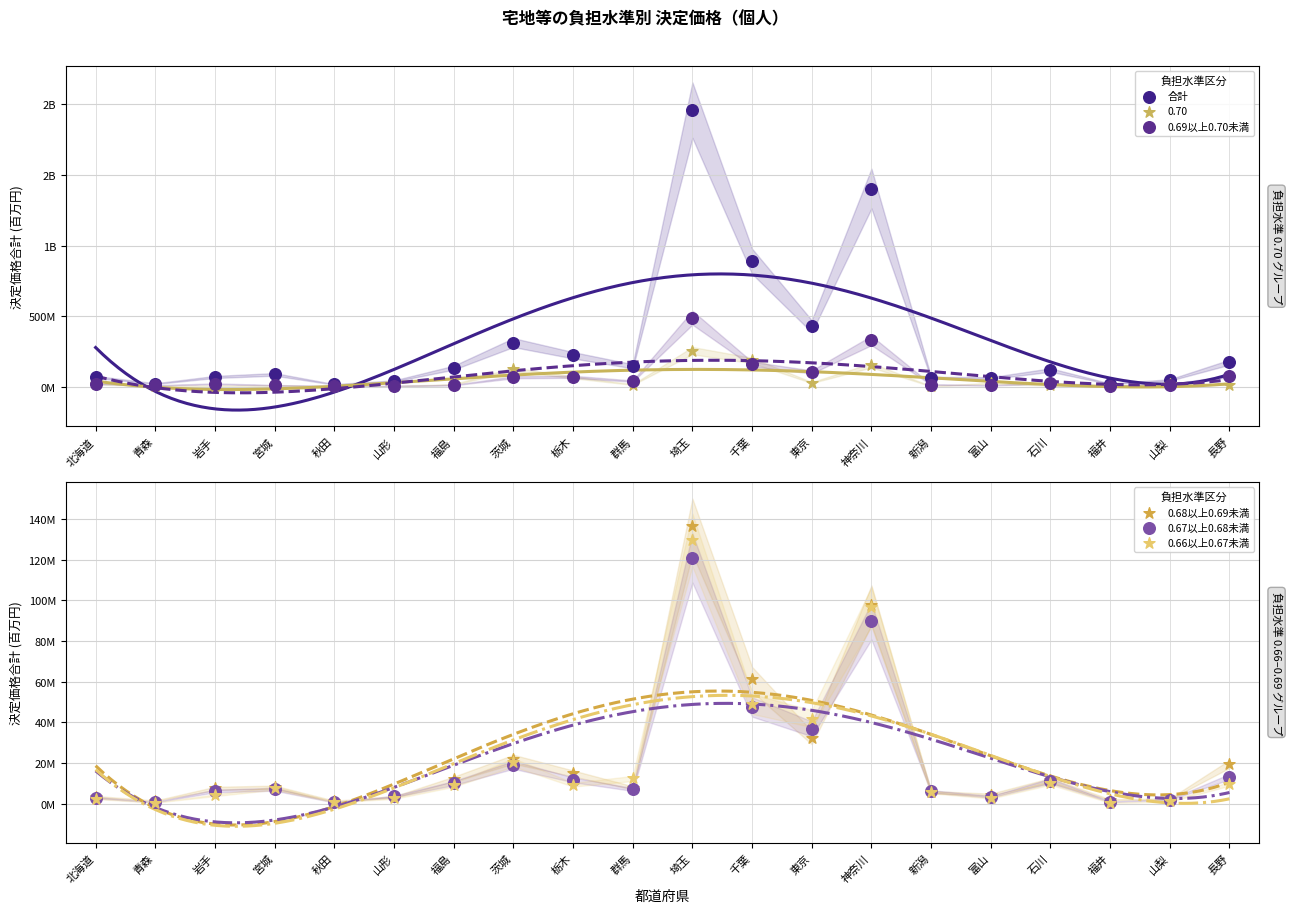

At which category is the sum across all series the highest?

埼玉